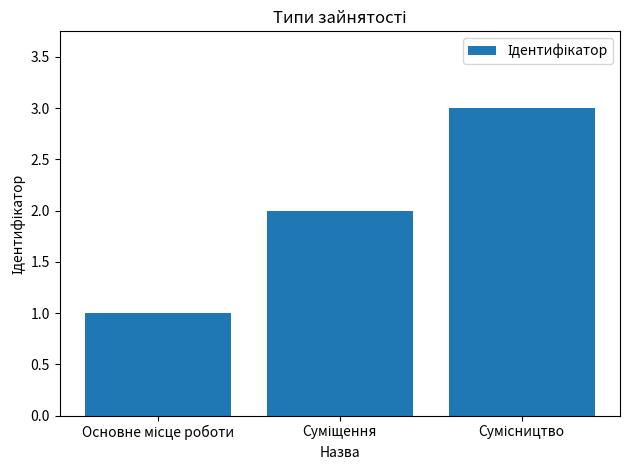

What is the maximum value shown in the chart?

3